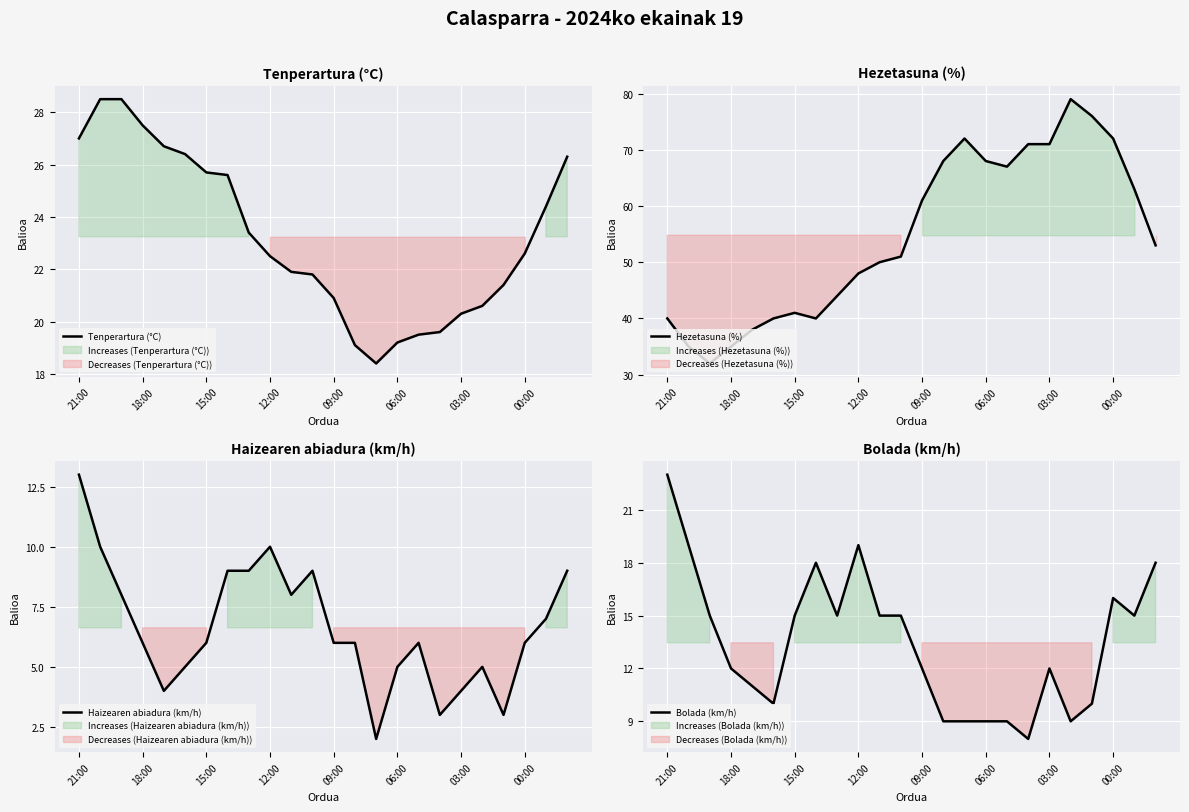

What is the minimum value for Haizearen abiadura (km/h)?

2